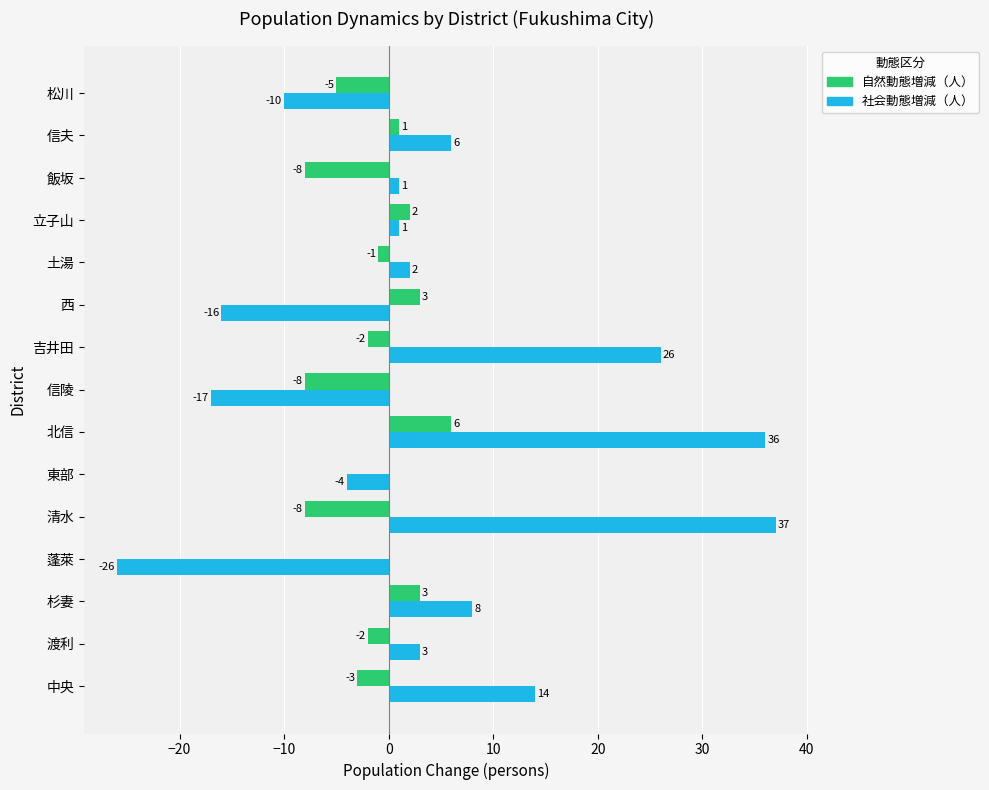

What is the sum of all 社会動態増減（人） values?

61